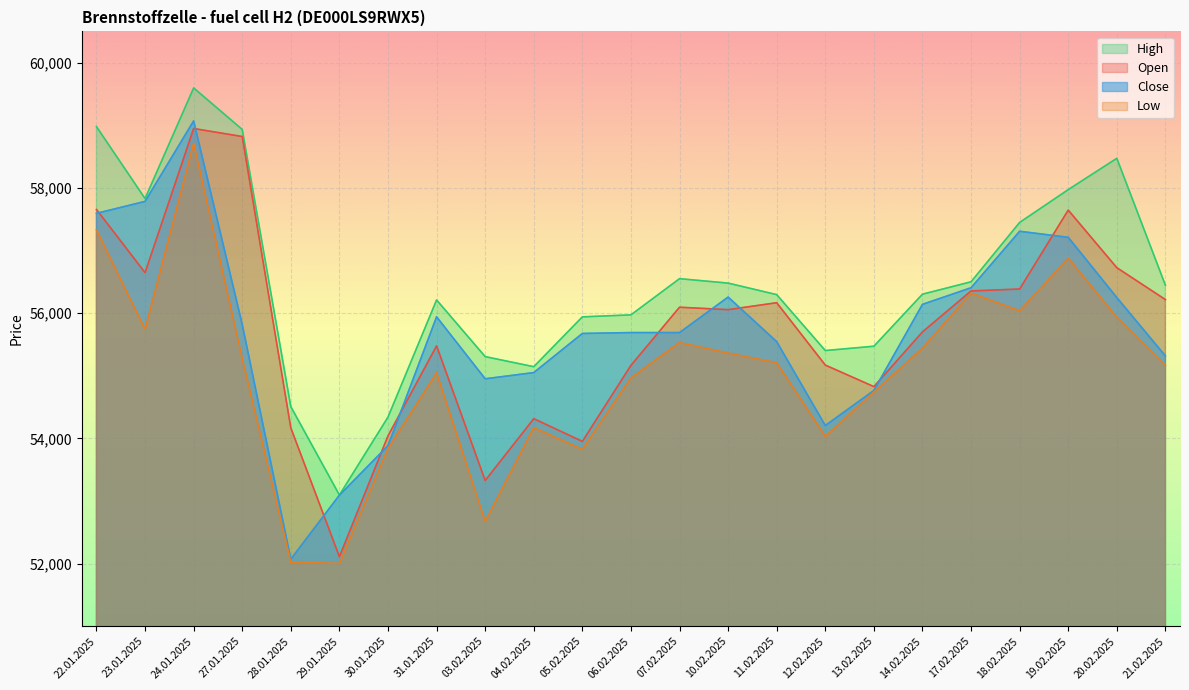

True or false: Open has more than 2 interior local peaks.

True